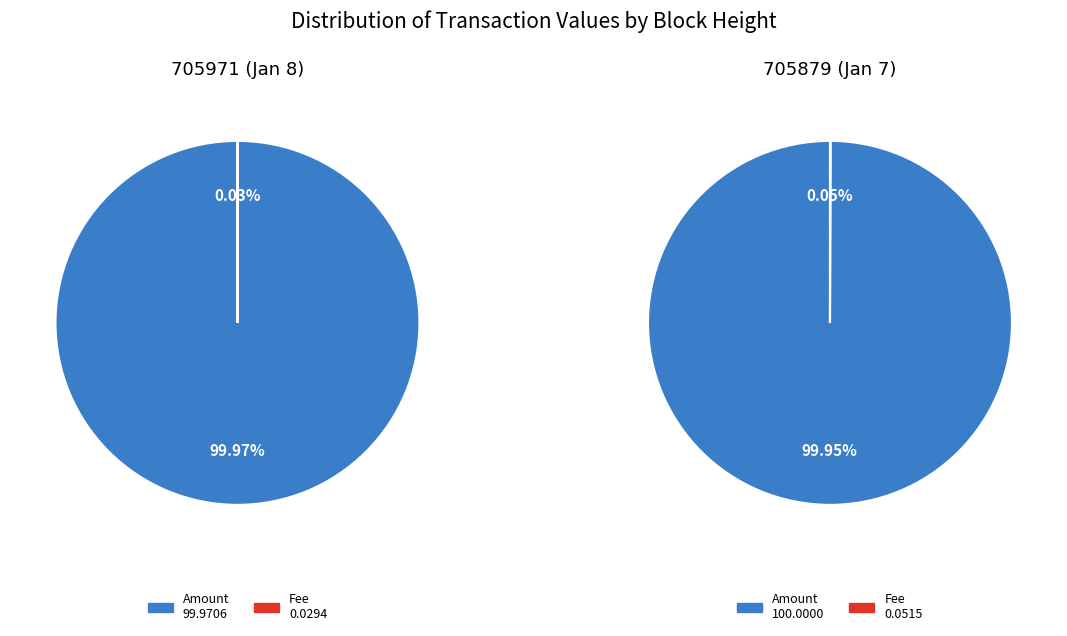

What is the difference between the highest and lowest values at 705971?

99.9